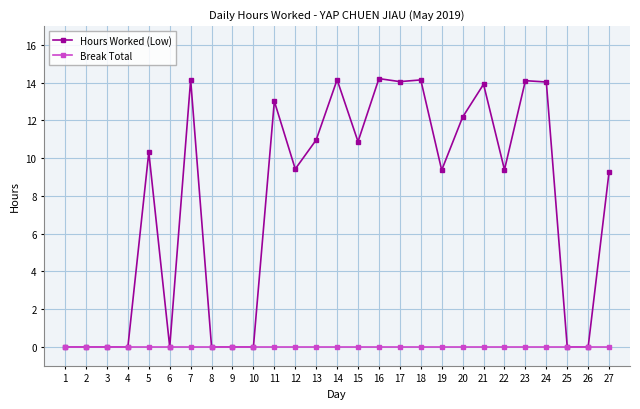

What is the average value of the Hours Worked (Low) series?

7.7